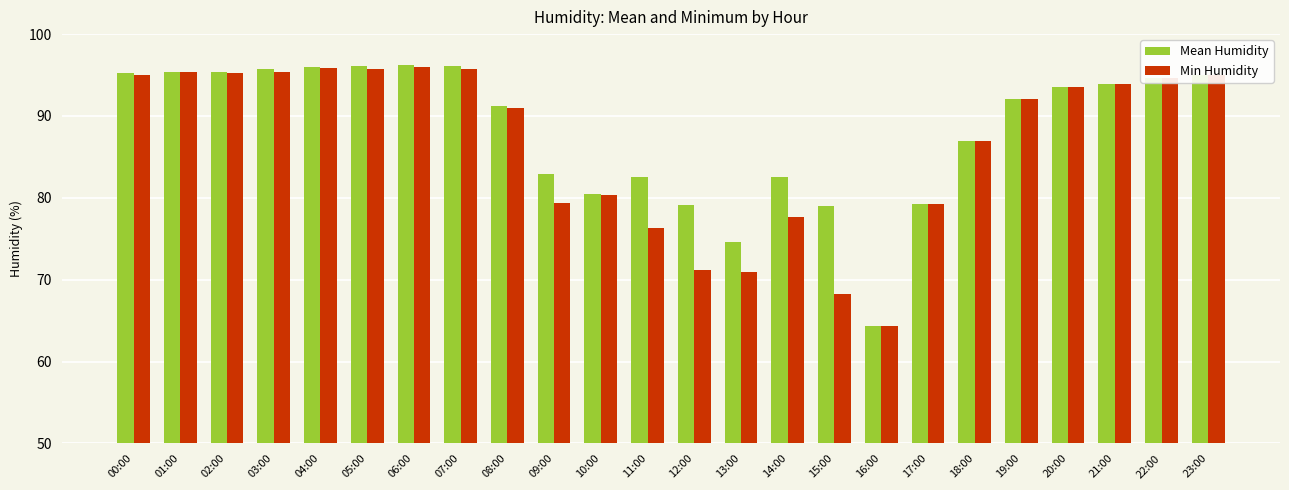

What is the sum of the Min Humidity values at 14:00 and 23:00?

172.7